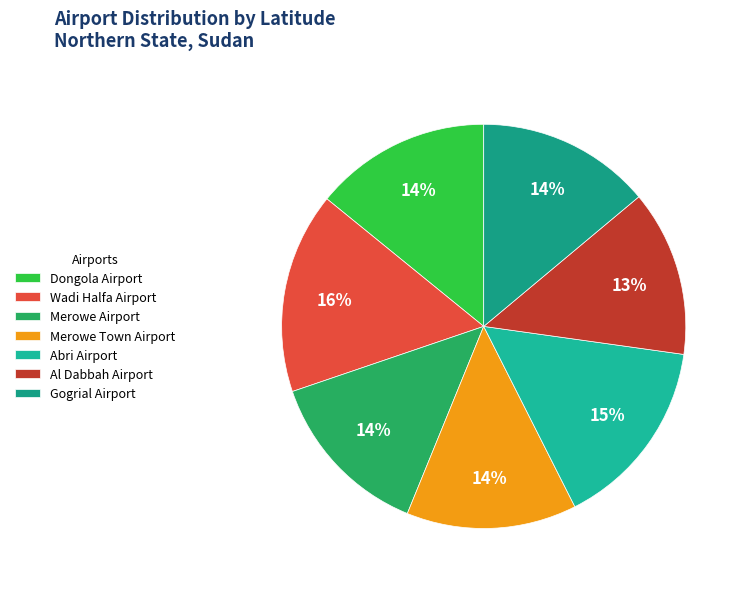

Is there a majority slice in this chart?

No